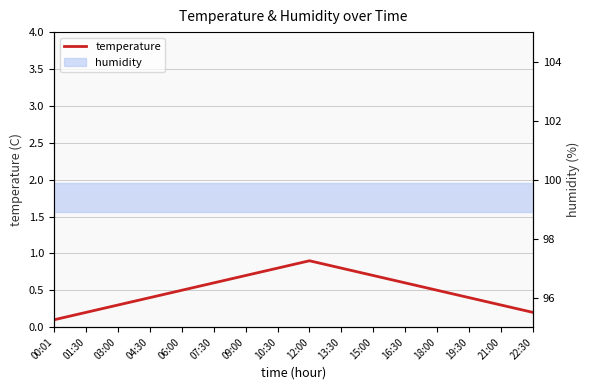

Rank the categories by value from highest to lowest.

12:00, 10:30, 13:30, 09:00, 15:00, 07:30, 16:30, 06:00, 18:00, 04:30, 19:30, 03:00, 21:00, 01:30, 22:30, 00:01